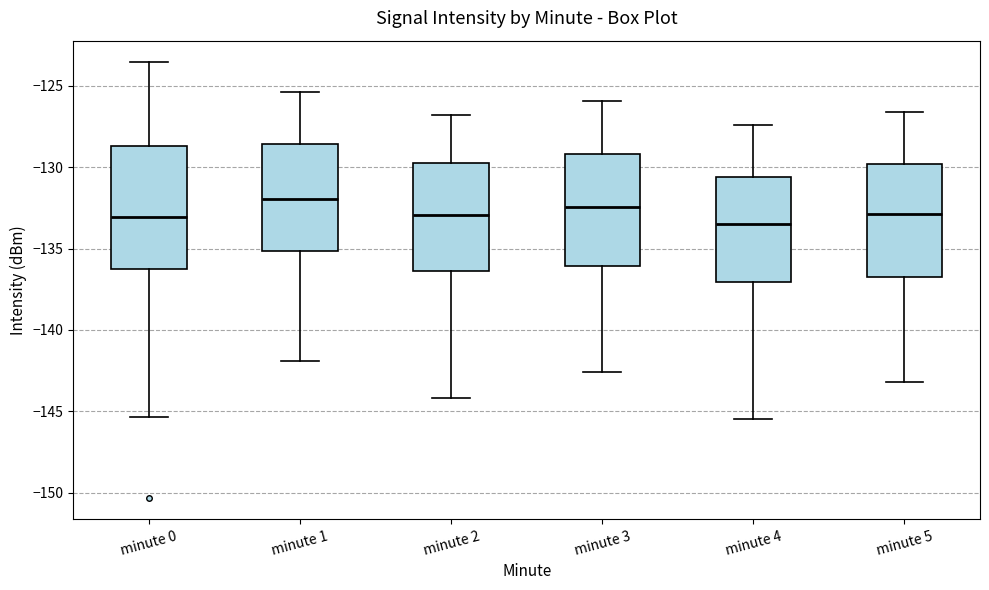

Which box is the tallest, from its lower edge to its upper edge?

minute 0